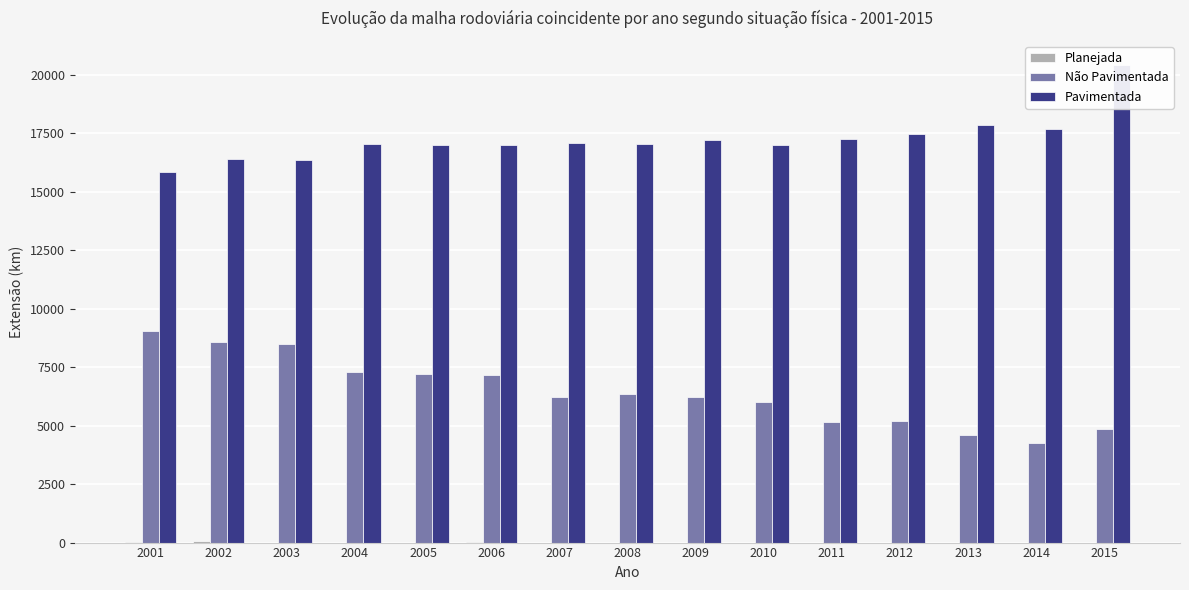

What is the total value across all series at 2003?

24832.1